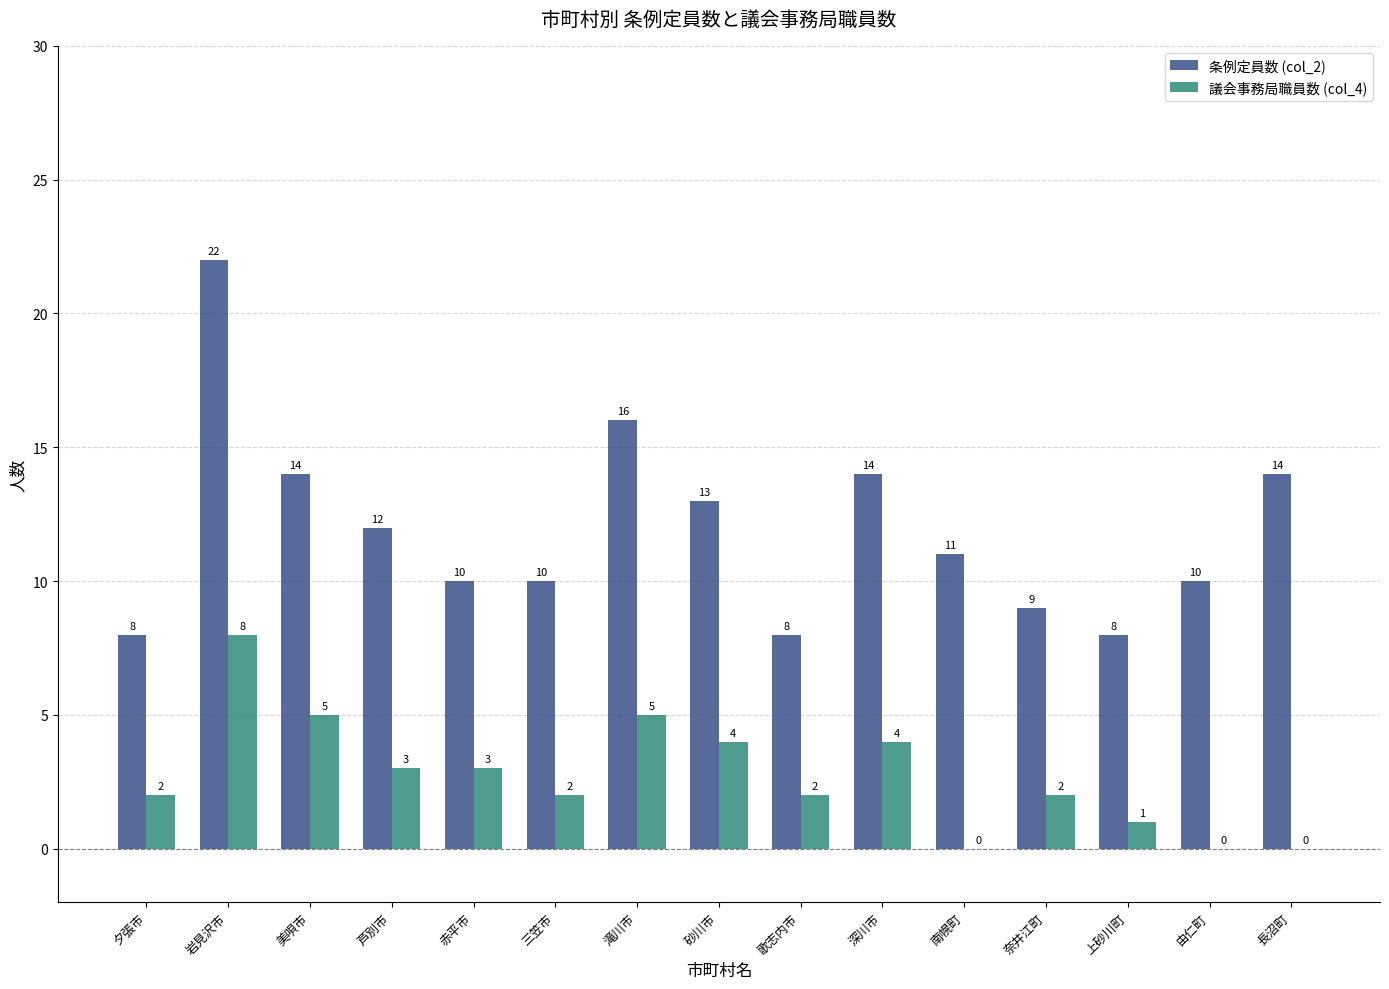

Reading right to left, extract all data points from this chart.

条例定員数 (col_2): 長沼町=14	由仁町=10	上砂川町=8	奈井江町=9	南幌町=11	深川市=14	歌志内市=8	砂川市=13	滝川市=16	三笠市=10	赤平市=10	芦別市=12	美唄市=14	岩見沢市=22	夕張市=8
議会事務局職員数 (col_4): 長沼町=0	由仁町=0	上砂川町=1	奈井江町=2	南幌町=0	深川市=4	歌志内市=2	砂川市=4	滝川市=5	三笠市=2	赤平市=3	芦別市=3	美唄市=5	岩見沢市=8	夕張市=2